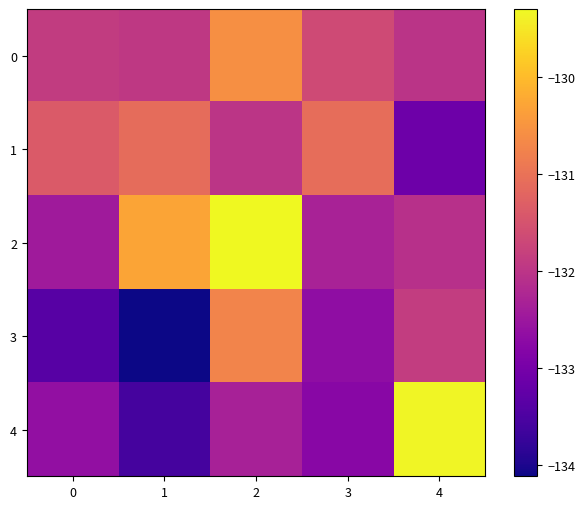

Count the number of data series in this chart.

5